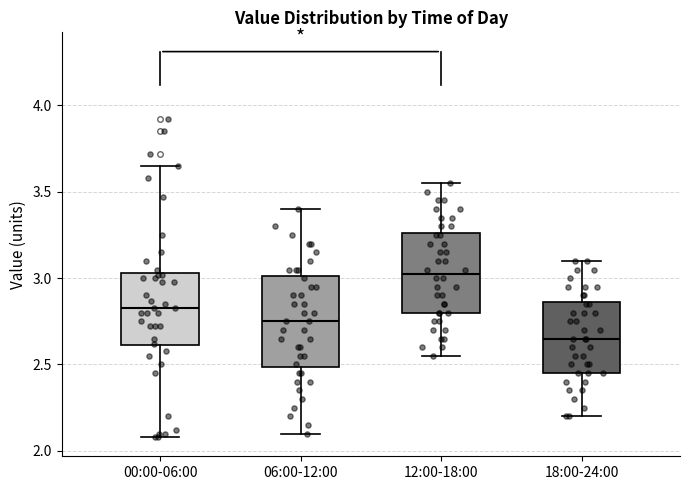

Reading left to right, transcribe this box plot: for each box, give where its median line is, the range the box spans, and where its two whiskers end, as read against the y-axis. The values are not printed on the chart, so give them approximately, as read against the axis.

00:00-06:00: median 2.85, box 2.60 to 3.05, whiskers 2.10 to 3.65
06:00-12:00: median 2.75, box 2.50 to 3.00, whiskers 2.10 to 3.40
12:00-18:00: median 3.05, box 2.80 to 3.25, whiskers 2.55 to 3.55
18:00-24:00: median 2.65, box 2.45 to 2.85, whiskers 2.20 to 3.10